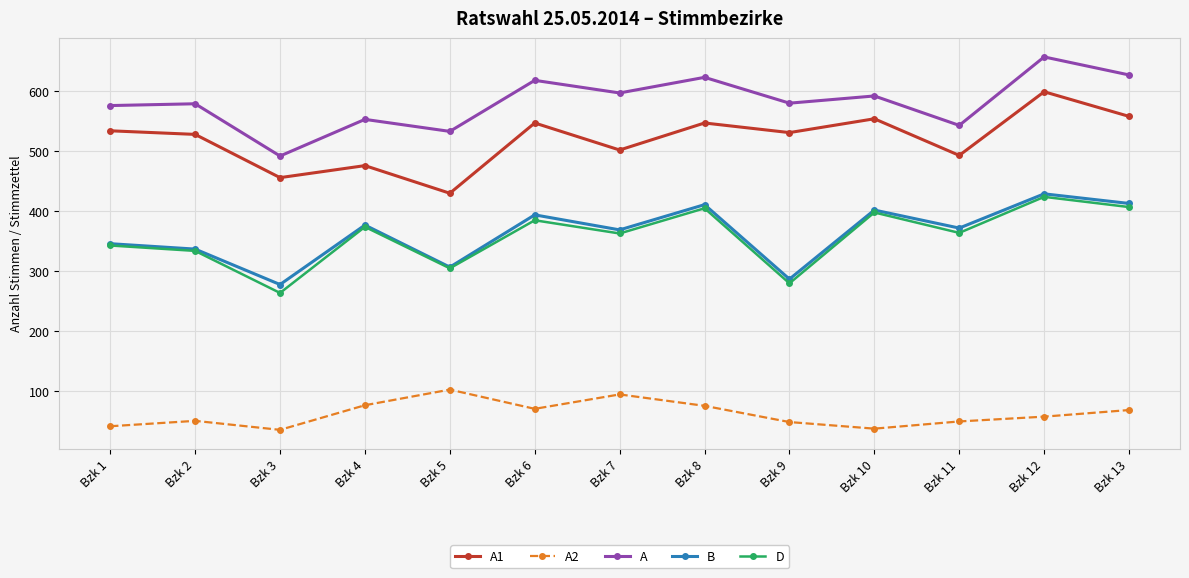

What is the spread (max minus min) of values at Bzk 6?

547